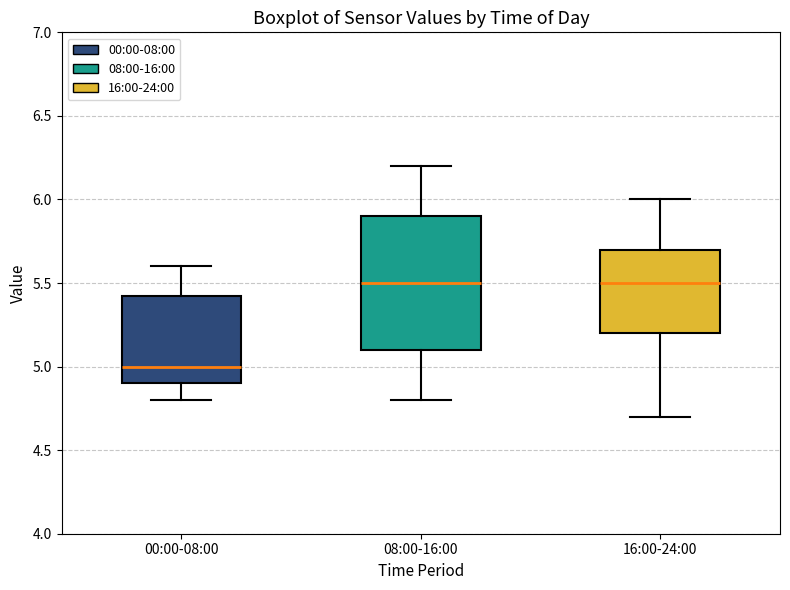

Reading left to right, transcribe this box plot: for each box, give where its median line is, the range the box spans, and where its two whiskers end, as read against the y-axis. The values are not printed on the chart, so give them approximately, as read against the axis.

00:00-08:00: median 5.00, box 4.90 to 5.45, whiskers 4.80 to 5.60
08:00-16:00: median 5.50, box 5.10 to 5.90, whiskers 4.80 to 6.20
16:00-24:00: median 5.50, box 5.20 to 5.70, whiskers 4.70 to 6.00